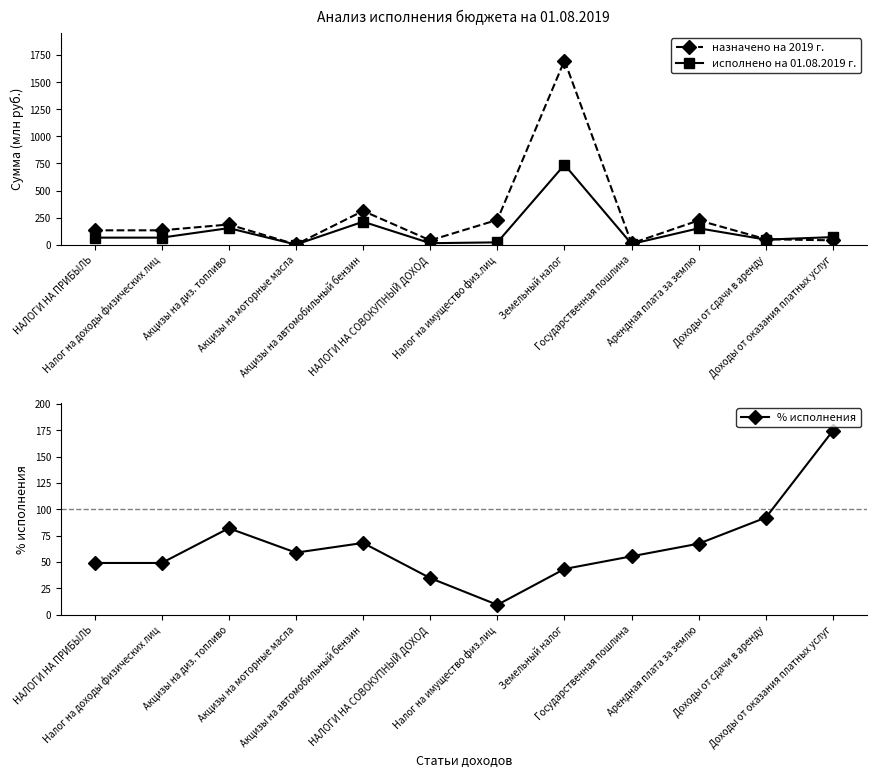

How many intersections are there between исполнено на 01.08.2019 г. and % исполнения?

7